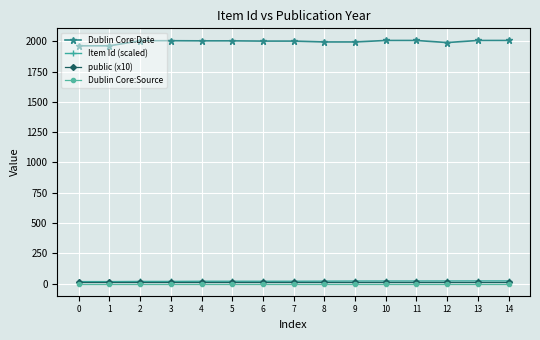

Which series has the largest range (max minus min)?

Dublin Core:Date